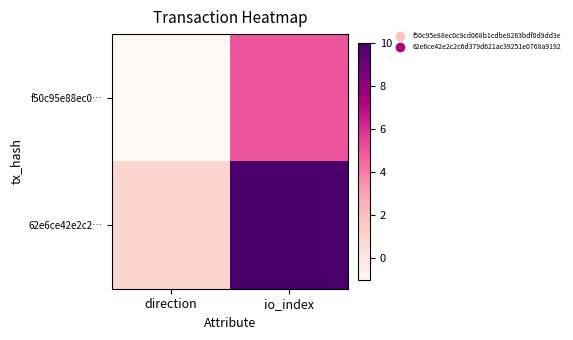

List the series in order of their overall mean, lowest first.

f50c95e88ec0…, 62e6ce42e2c2…